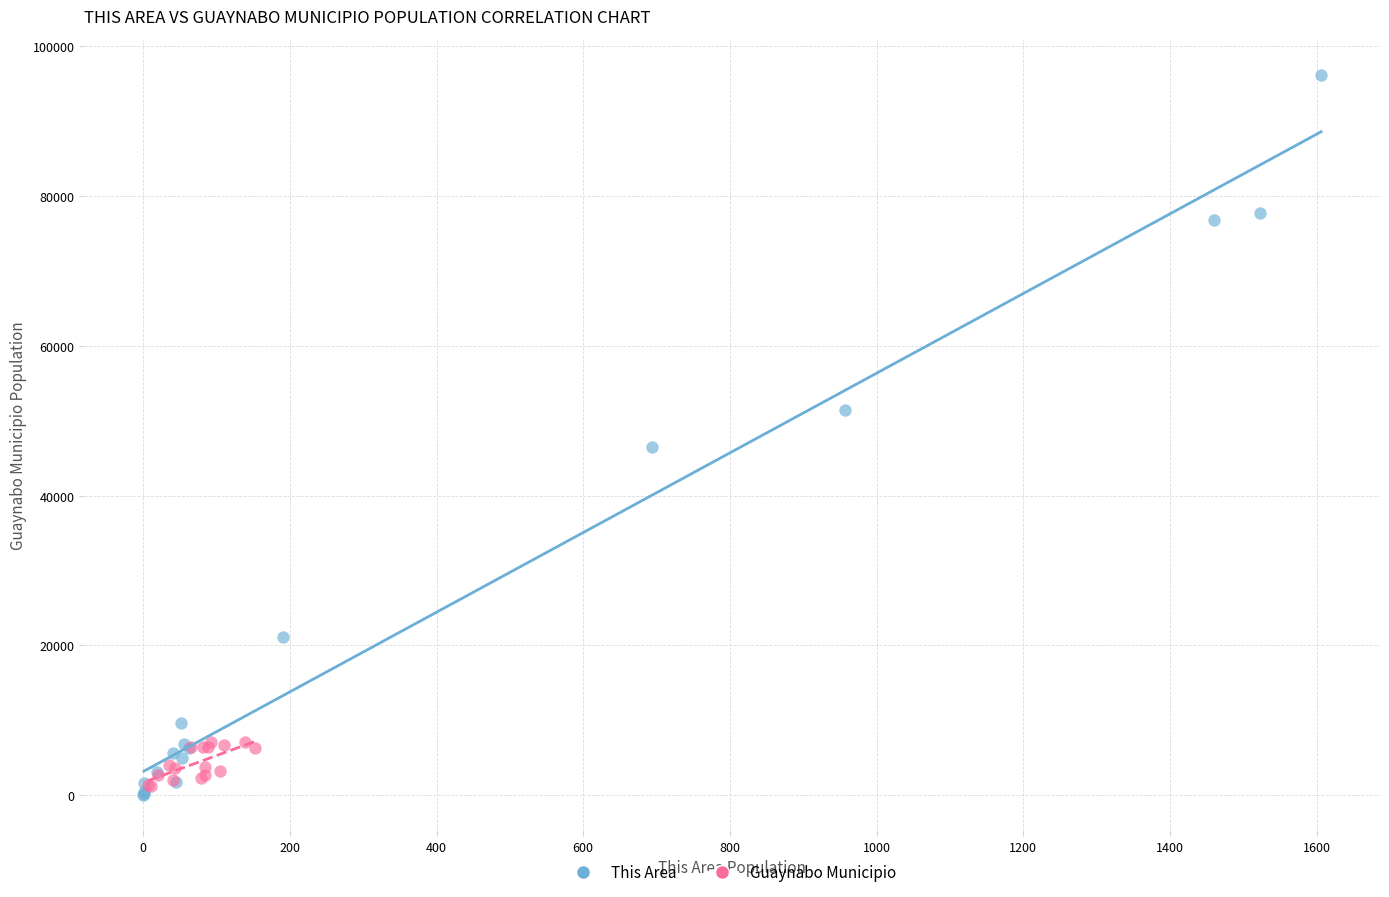

Which series contains the highest Y value?

This Area